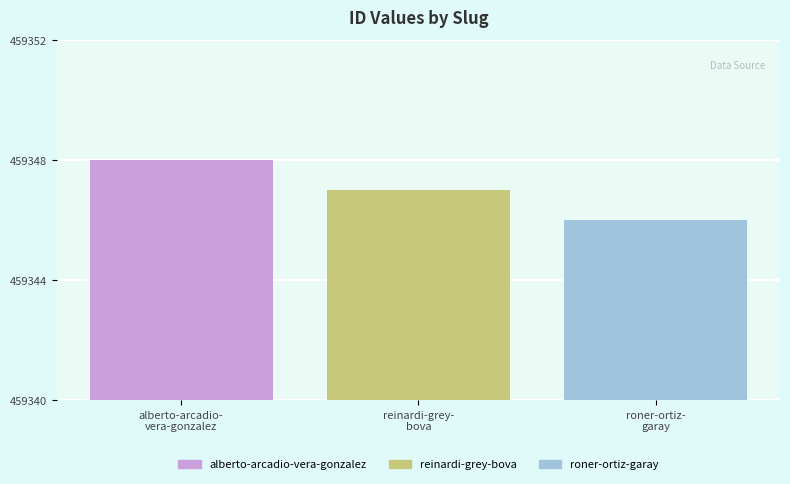

What is the approximate value at reinardi-grey-
bova?

459347